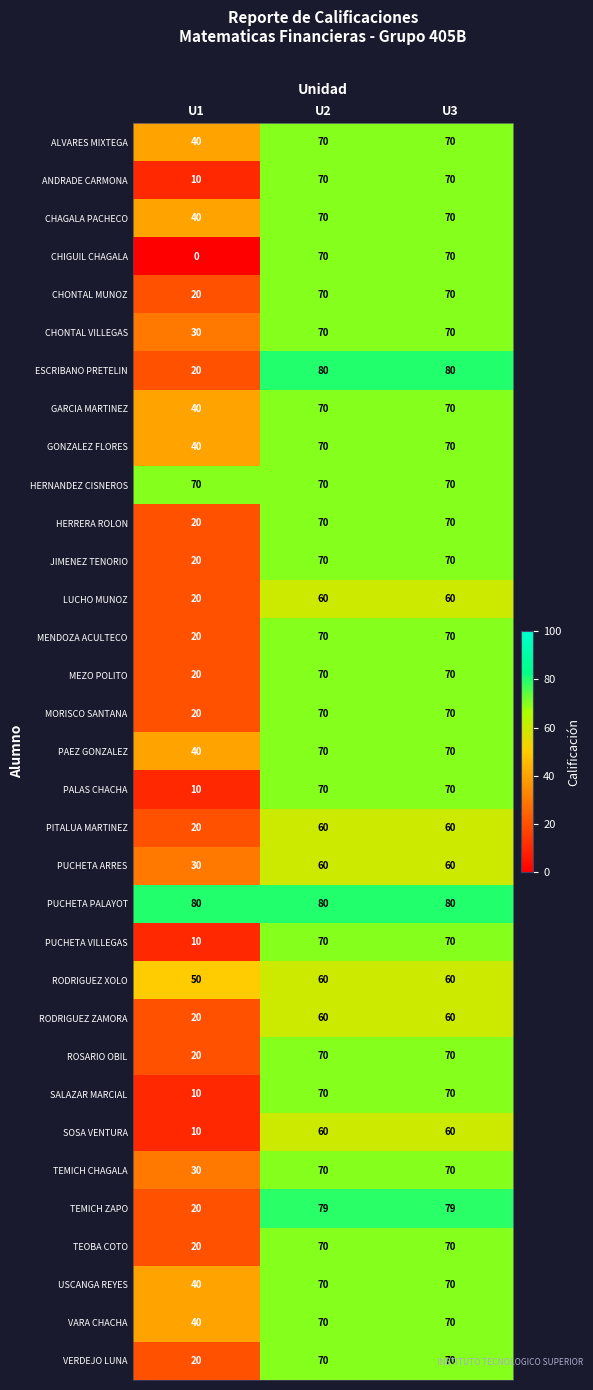

What is the greatest value displayed?

80